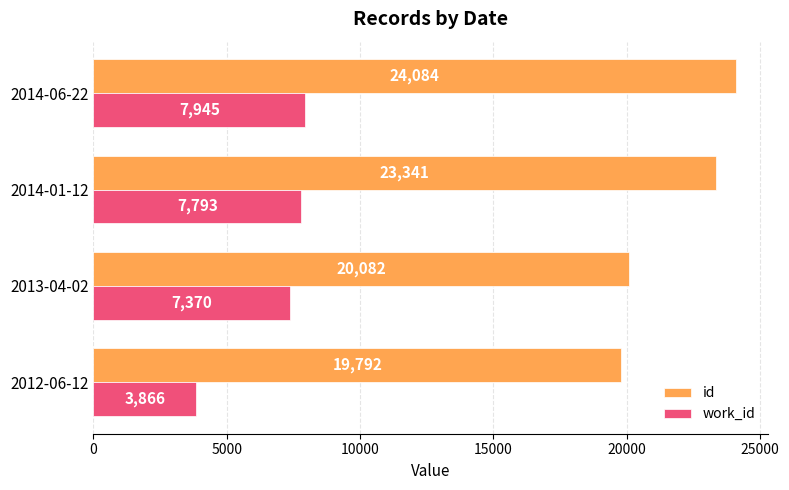

Which series has the largest total across all categories?

id